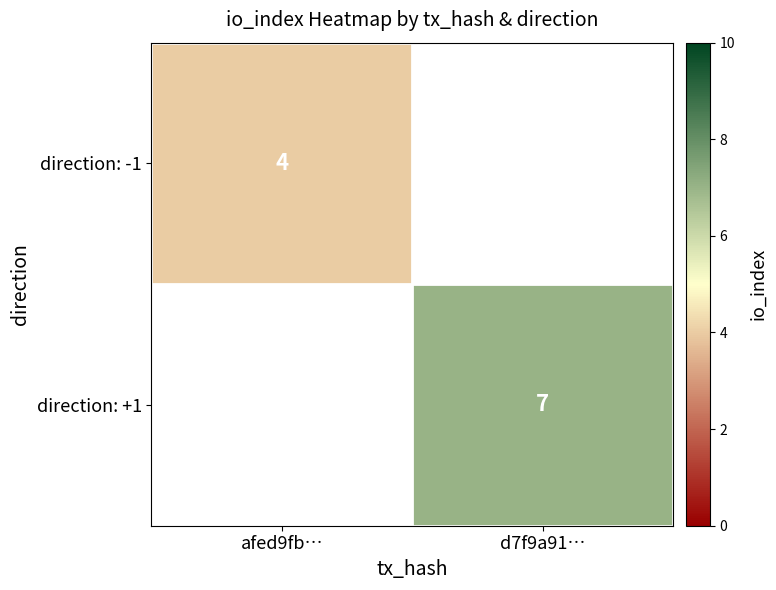

The direction: -1 series shows 4 at afed9fb…. True or false?

True